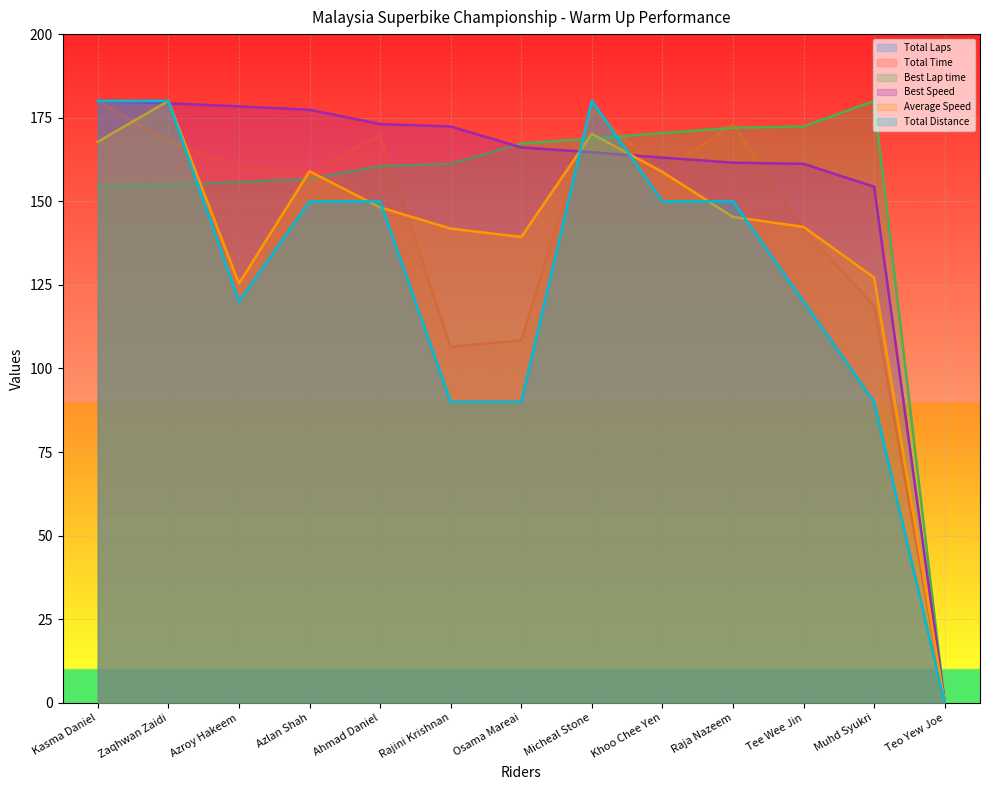

Reading left to right, what are all the values shown in this chart?

Total Laps: 180.0	180.0	120.0	150.0	150.0	90.0	90.0	180.0	150.0	150.0	120.0	90.0	0.0
Total Time: 180.0	167.8	160.6	158.3	169.9	106.5	108.4	177.5	158.5	173.2	141.5	118.7	0.0
Best Lap time: 154.4	155.0	155.8	156.7	160.5	161.2	167.3	168.7	170.4	172.0	172.4	180.0	0.0
Best Speed: 180.0	179.3	178.4	177.4	173.1	172.4	166.1	164.7	163.1	161.6	161.2	154.4	0.0
Average Speed: 167.8	180.0	125.4	159.0	148.2	141.8	139.3	170.2	158.8	145.3	142.3	127.2	0.0
Total Distance: 180.0	180.0	120.0	150.0	150.0	90.0	90.0	180.0	150.0	150.0	120.0	90.0	0.0